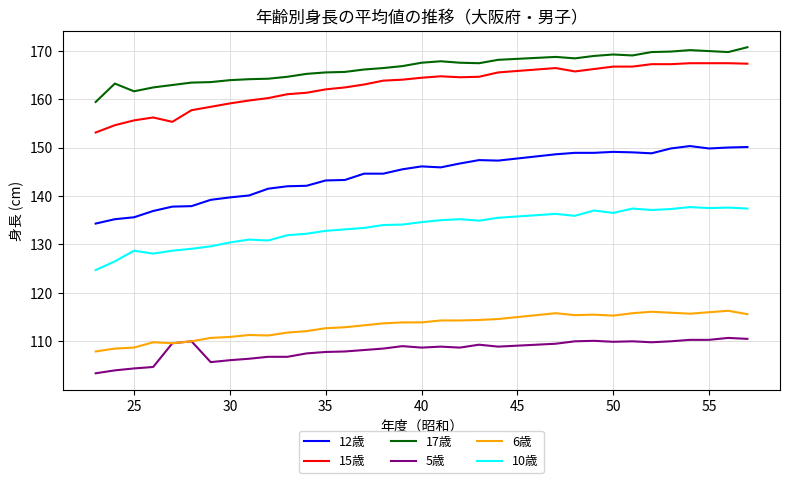

True or false: 17歳 and 15歳 intersect in this chart.

False